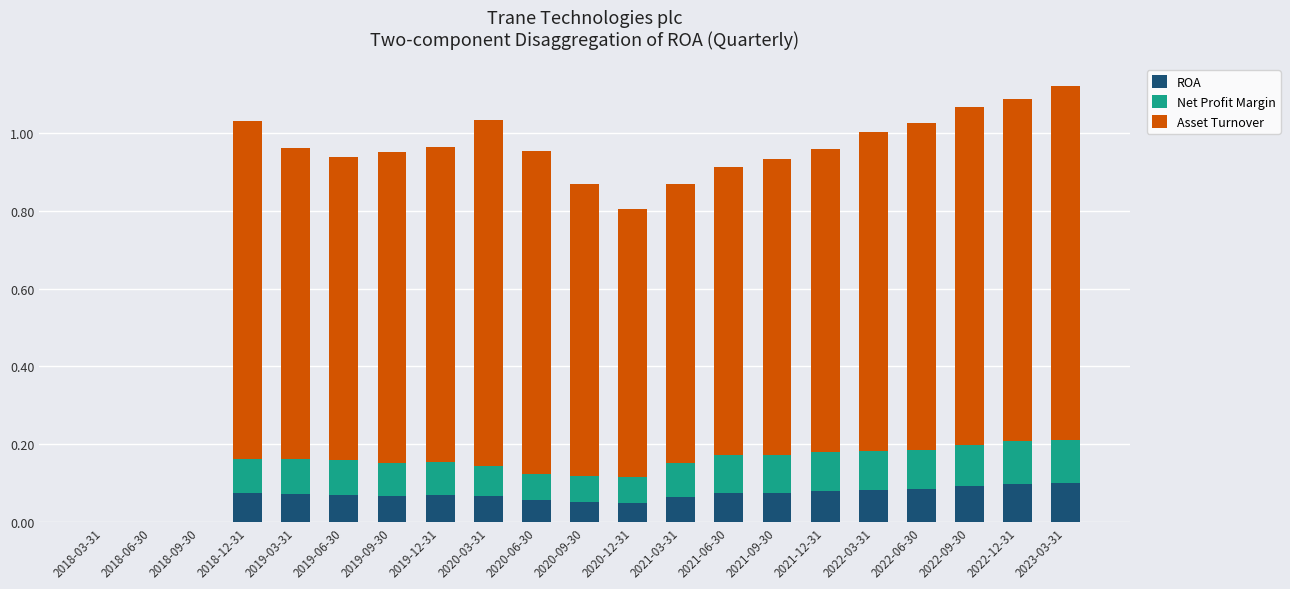

What is the total value across all series at 2022-12-31?

1.1